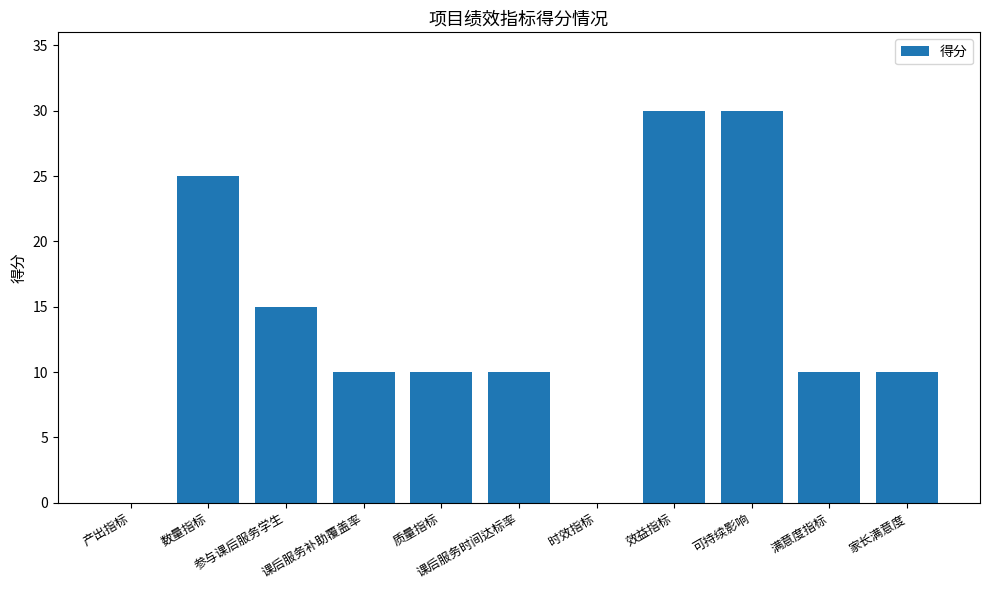

The value at 数量指标 is 17. True or false?

False